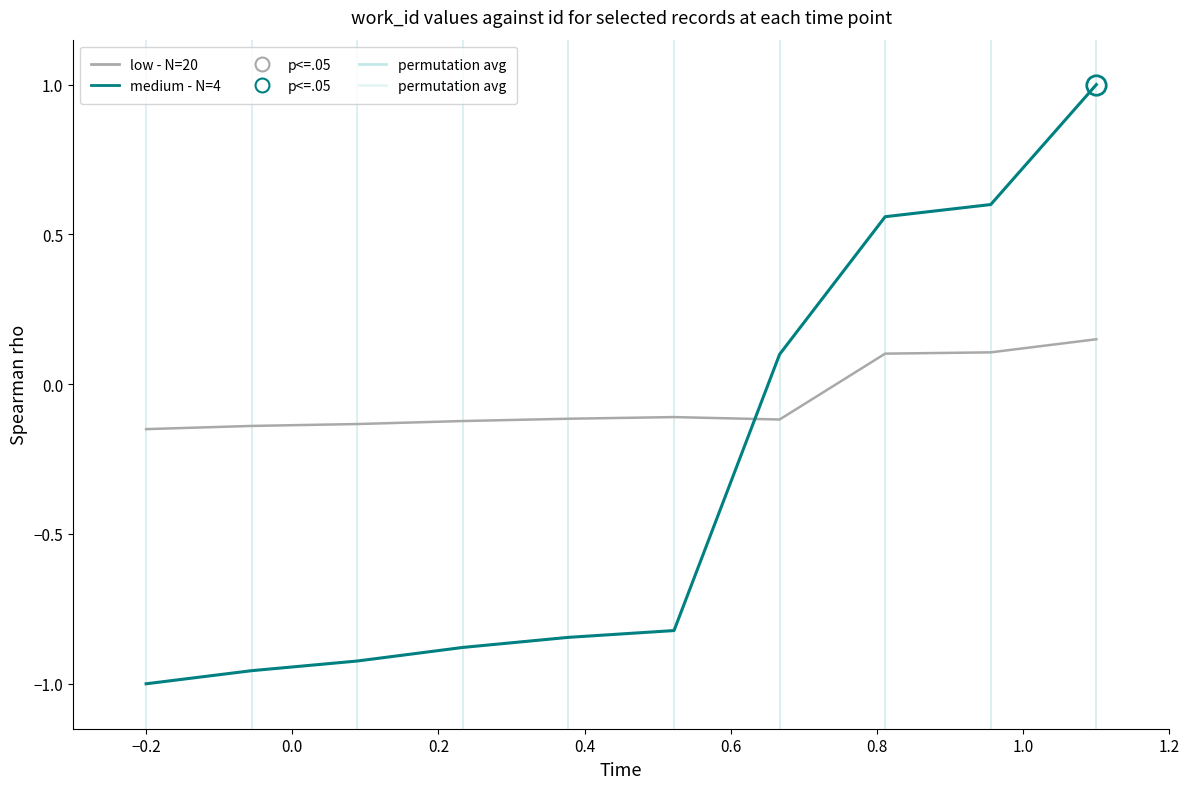

How many intersections are there between medium - N=4 and low - N=20?

1